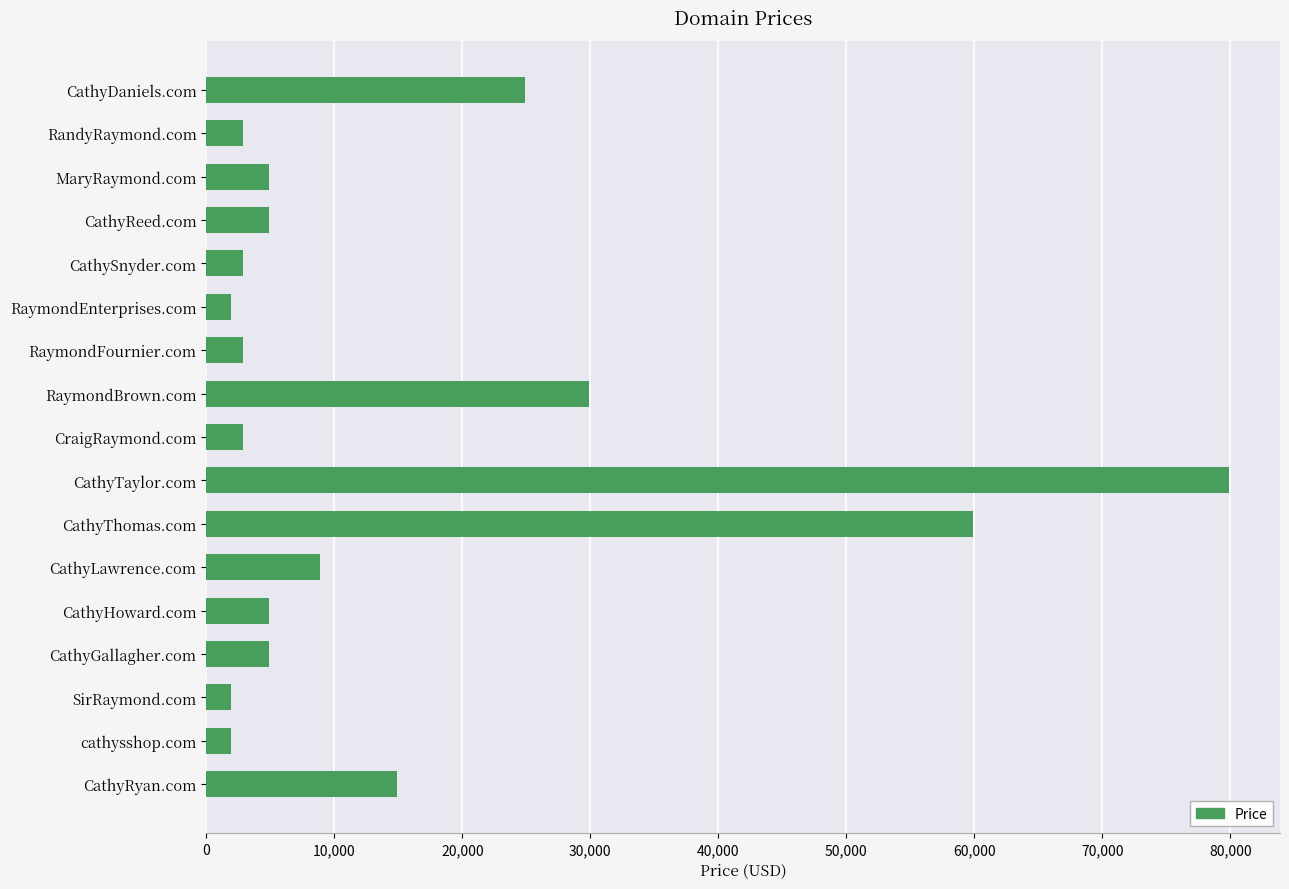

What is the minimum value shown in the chart?

1888